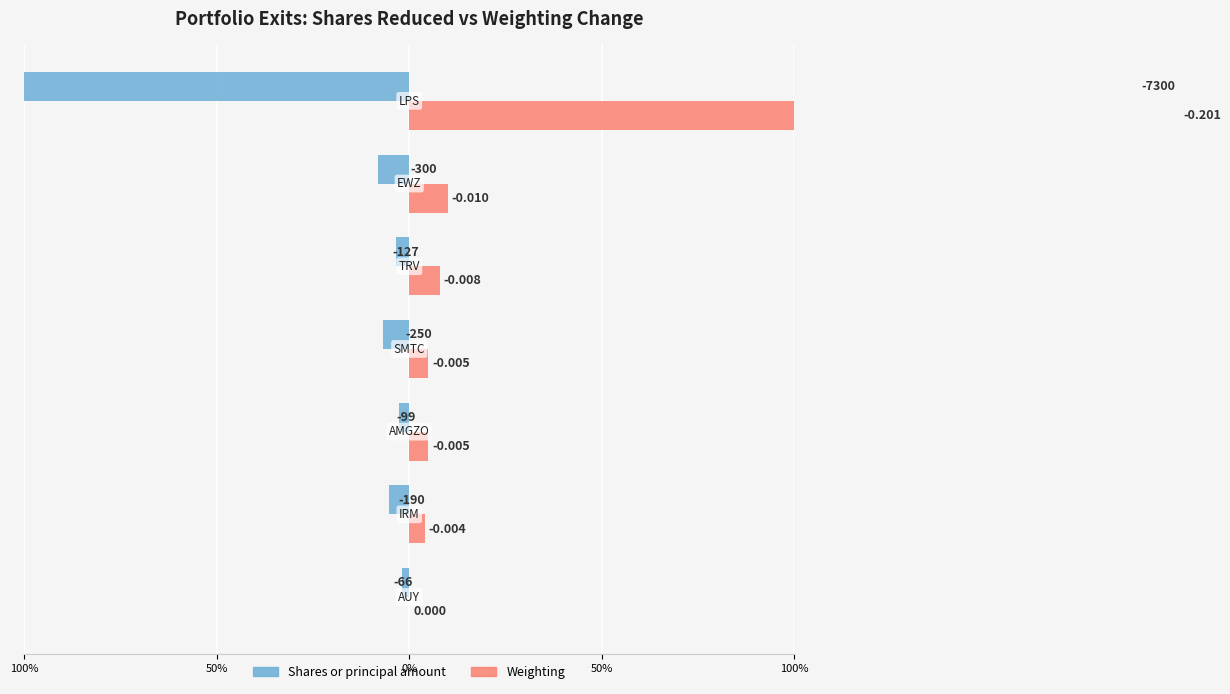

Which series has the widest spread of values?

Weighting